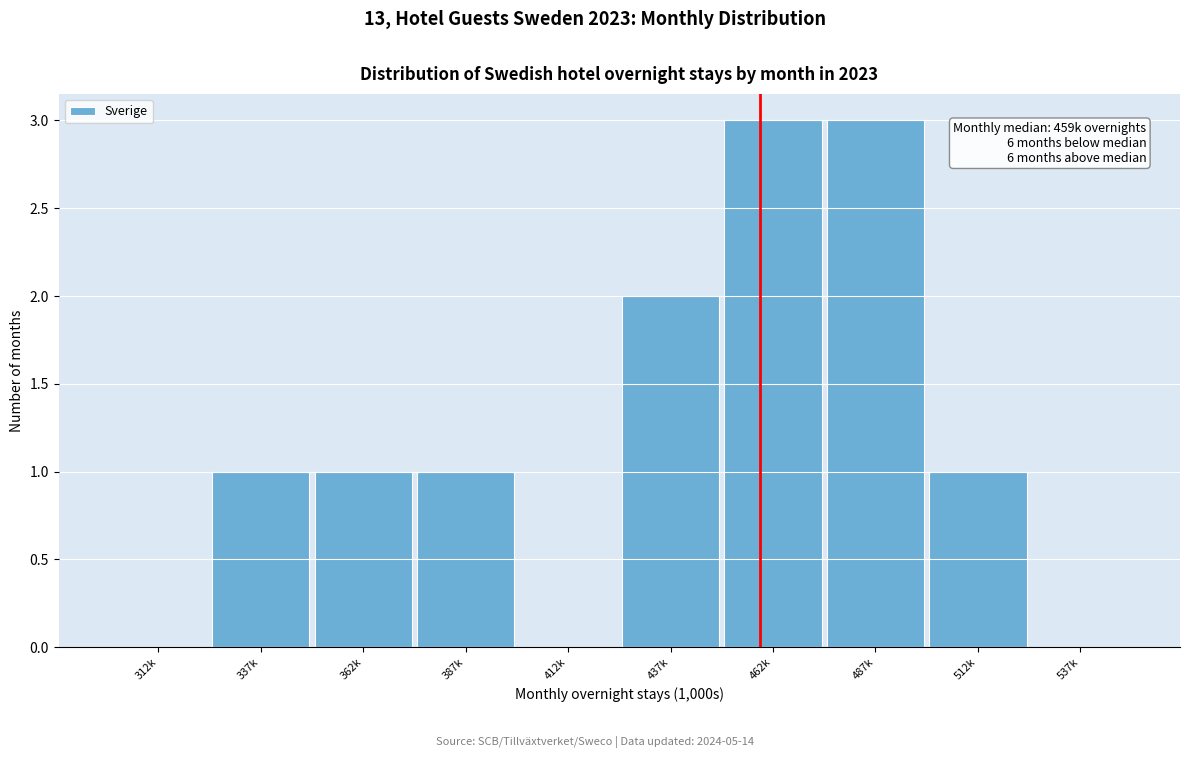

Reading right to left, list all the values displayed in this chart.

537k=0	512k=1	487k=3	462k=3	437k=2	412k=0	387k=1	362k=1	337k=1	312k=0